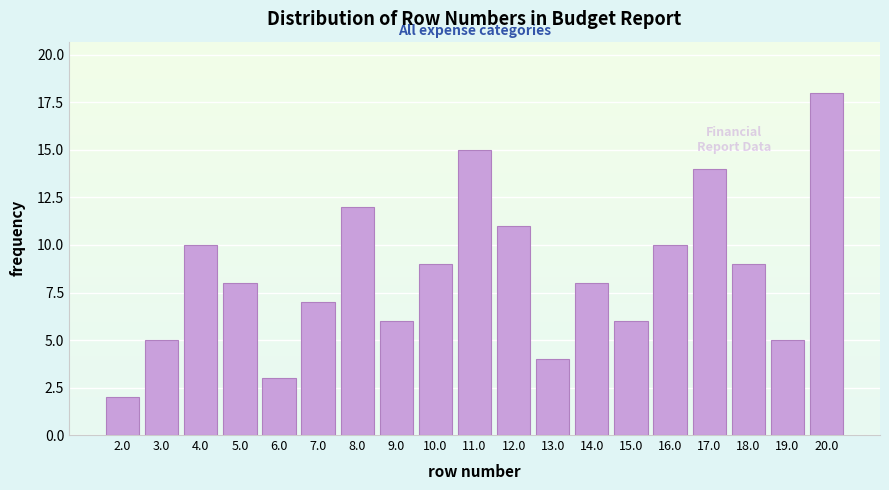

Reading left to right, extract all data points from this chart.

2	5	10	8	3	7	12	6	9	15	11	4	8	6	10	14	9	5	18